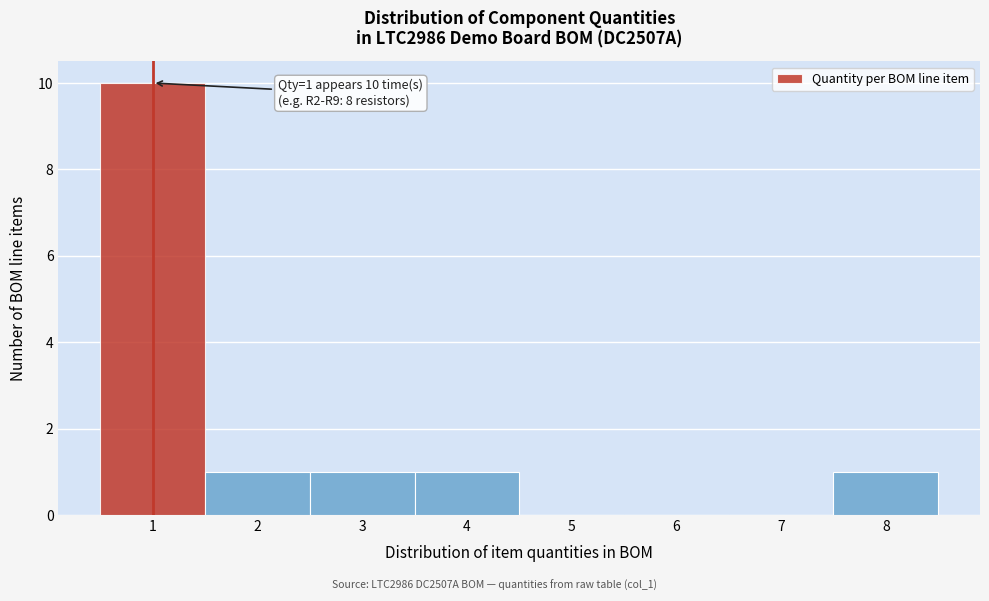

Over which range of the x-axis is the bar tallest?

0.5 to 1.5